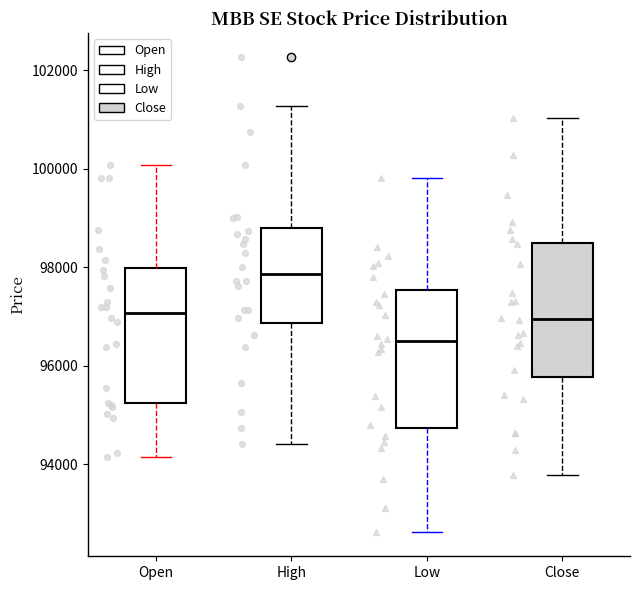

Which box's median line is the lowest?

Low